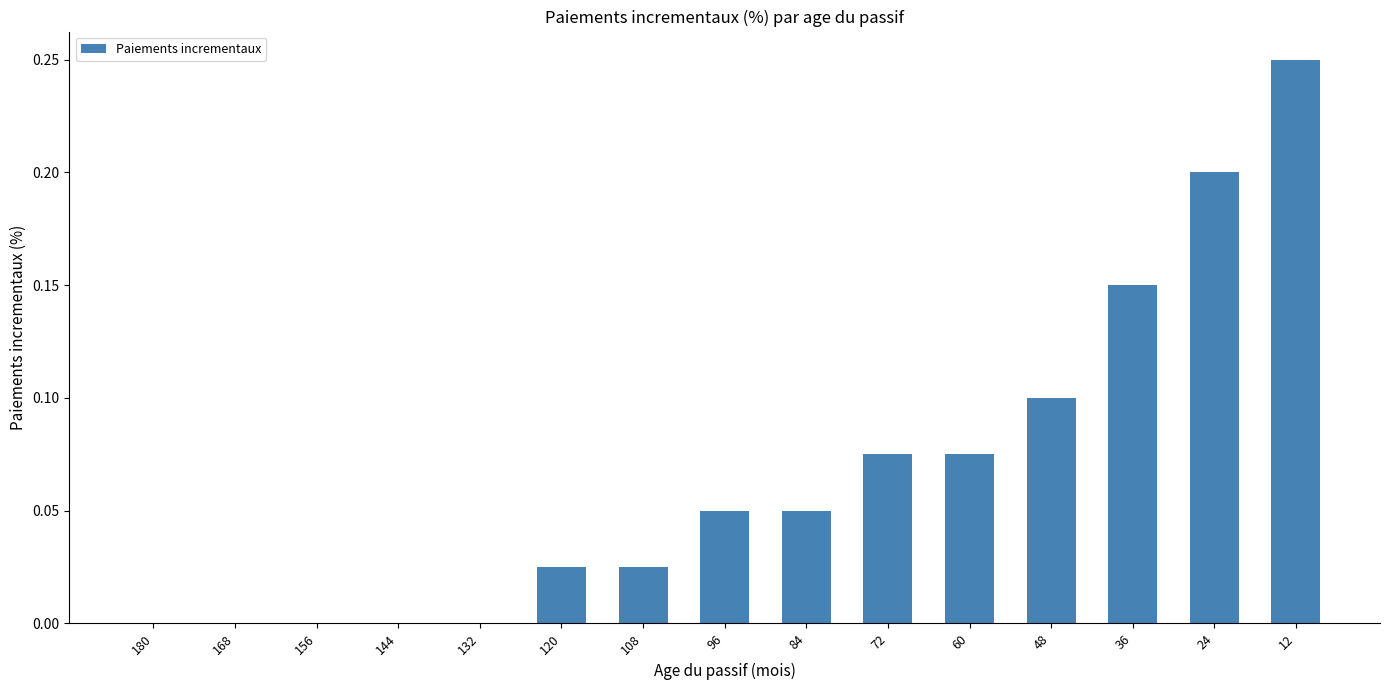

Is it true that the value at 180 is 0.0?

True